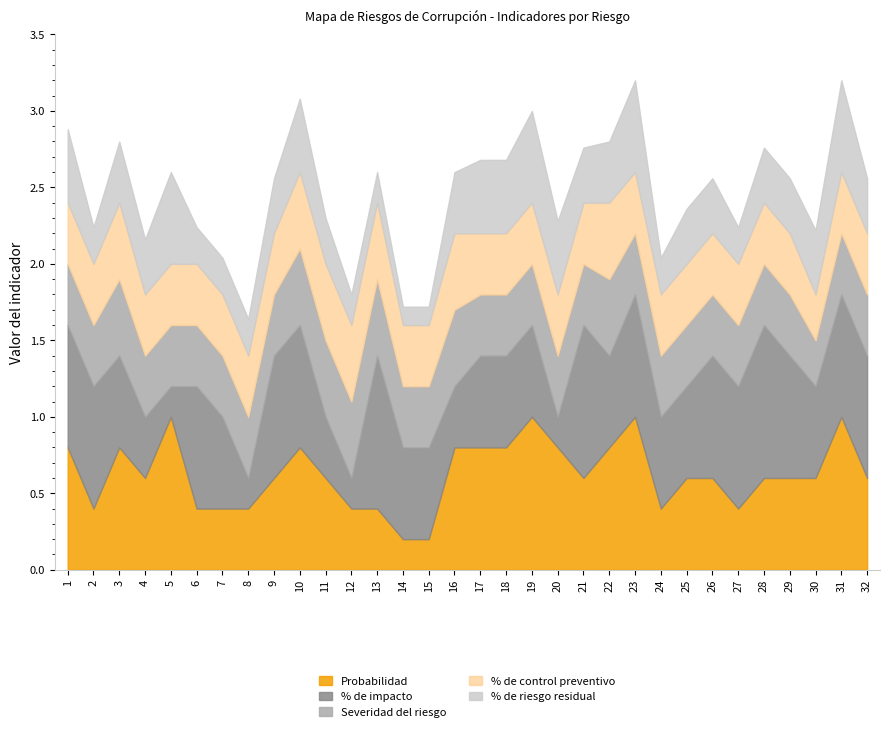

At which category is the sum across all series the highest?

23